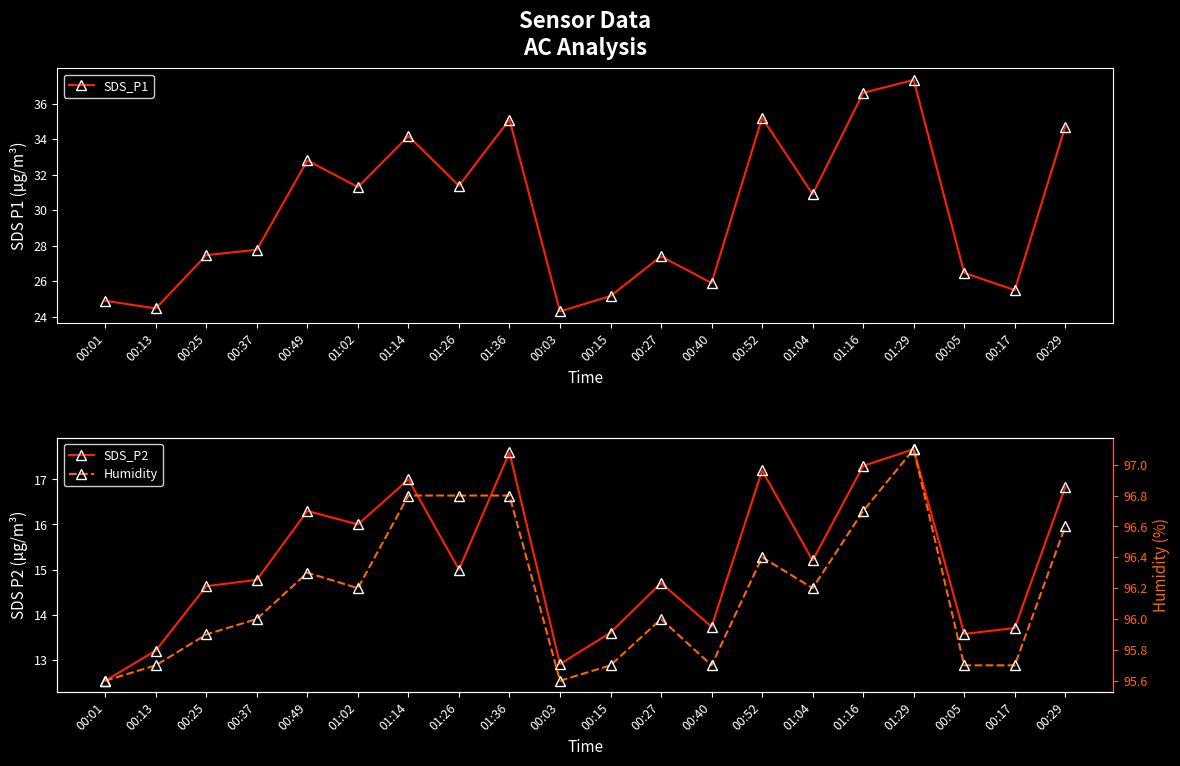

At how many categories does at least one series exceed 24?

20